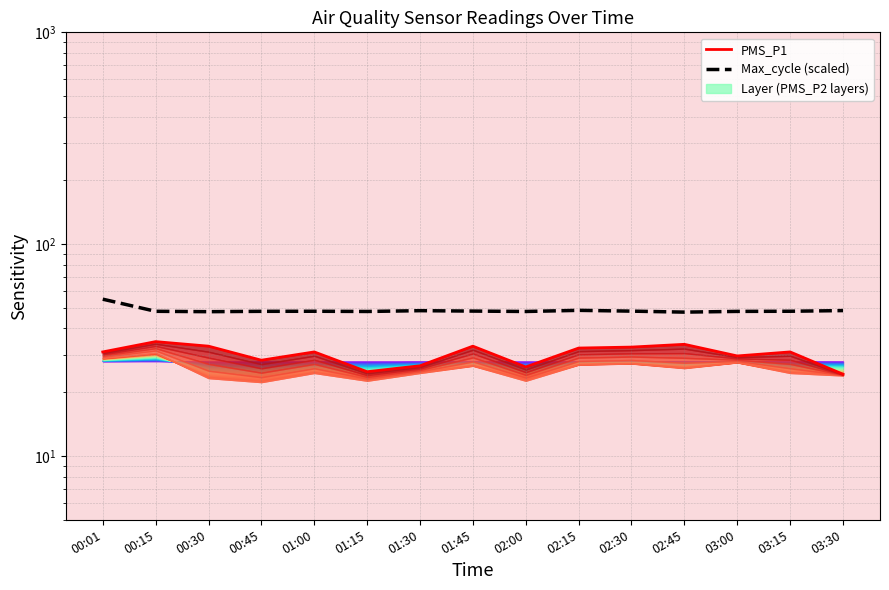

Which series has the widest spread of values?

PMS_P1